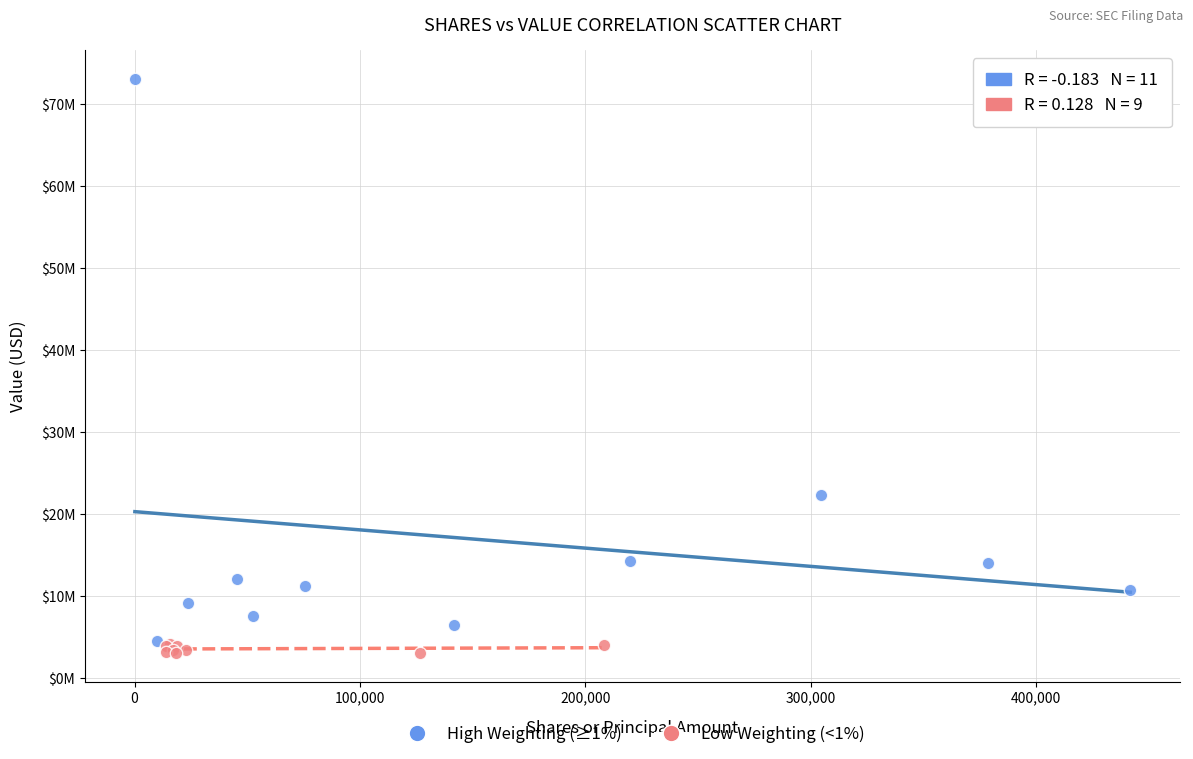

What are all the series names shown in the legend?

High Weighting (≥1%), Low Weighting (<1%)